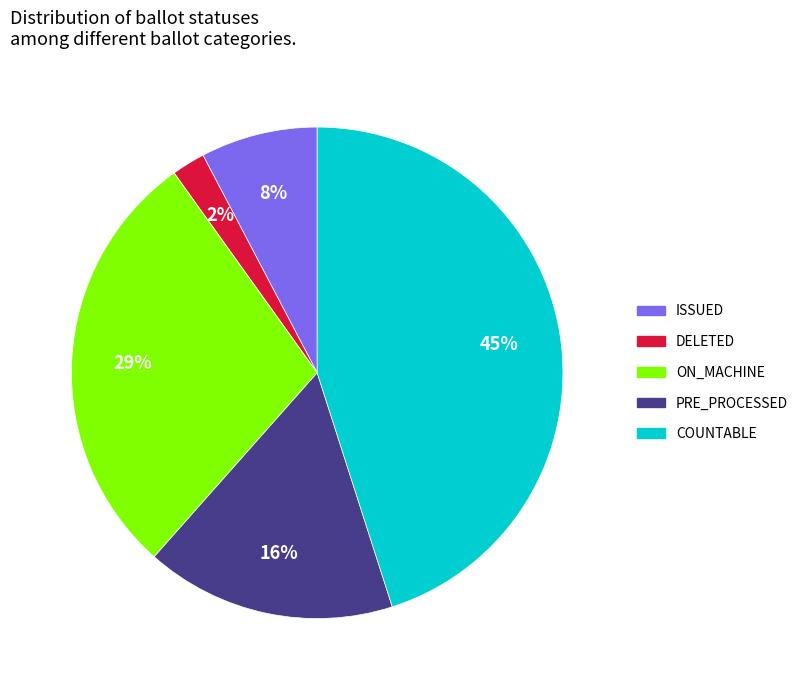

How many segments does this pie chart have?

5